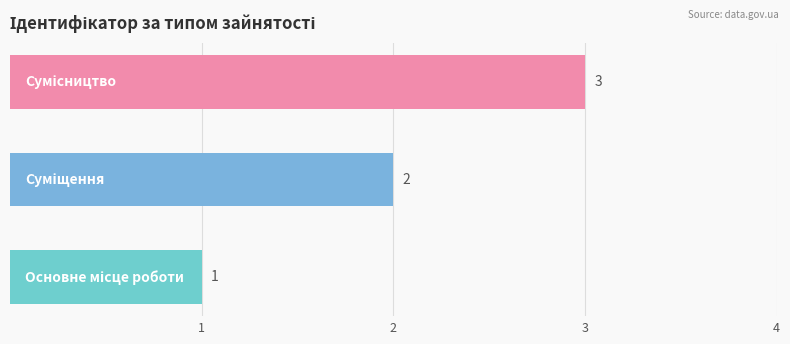

What is the greatest value displayed?

3